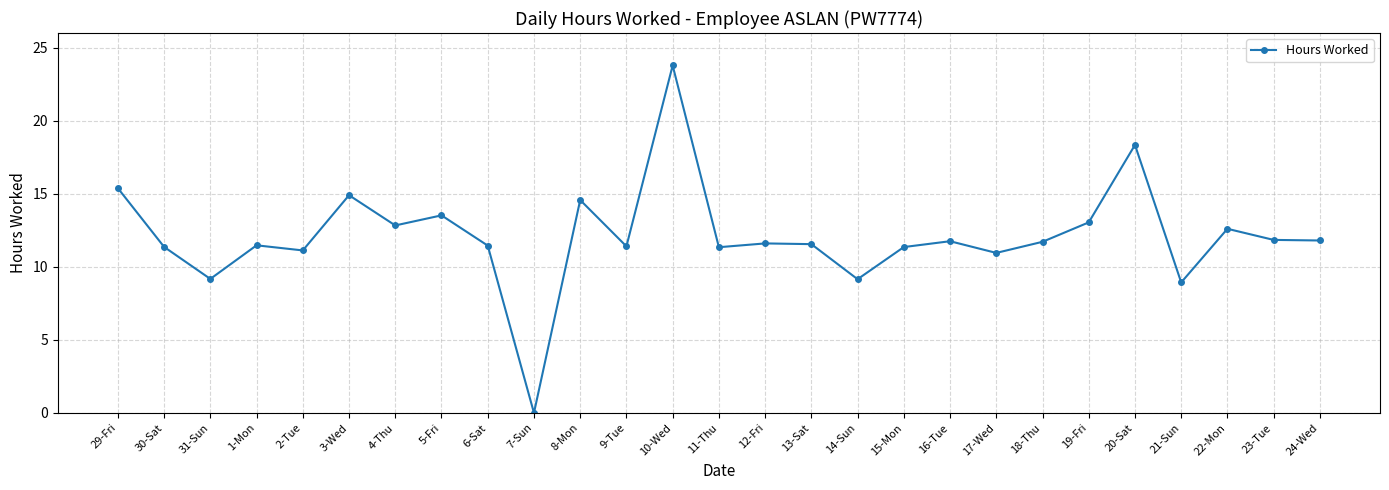

How many interior local peaks (higher than both neighbors) does the data have?

9